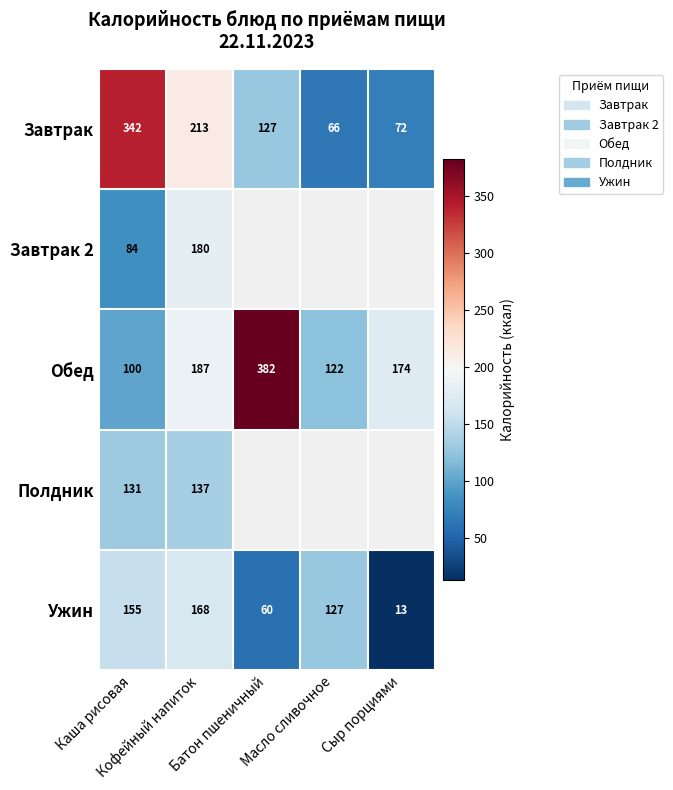

What is the difference between the maximum and minimum values in the Завтрак 2 series?

95.6